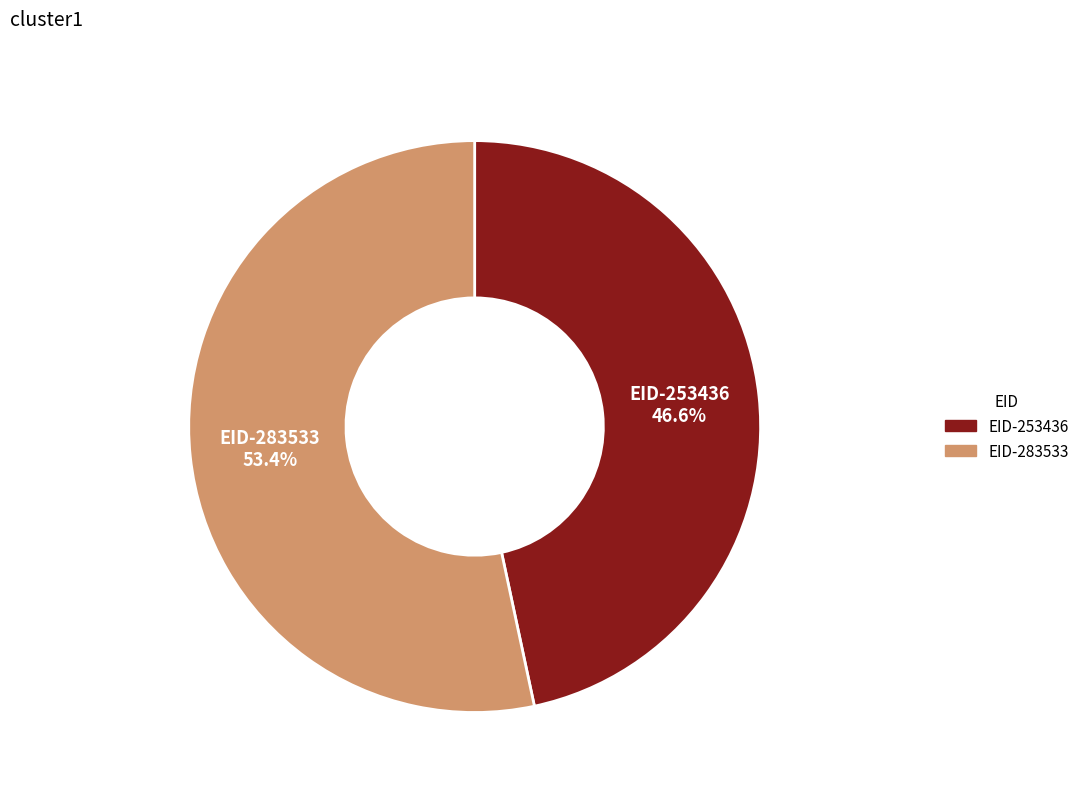

What is the smallest slice in the pie chart?

EID-253436